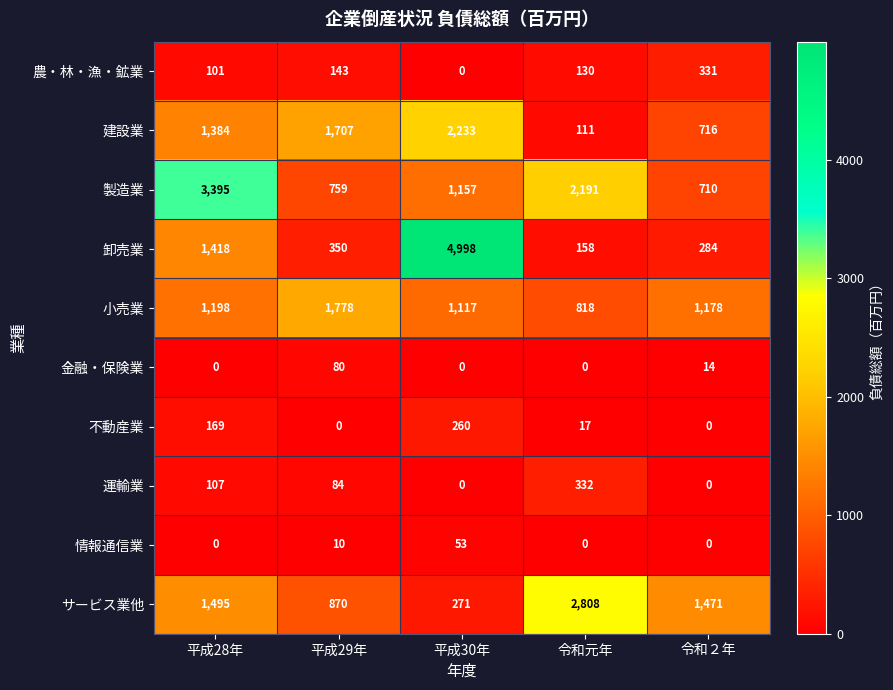

Which series has the widest spread of values?

卸売業